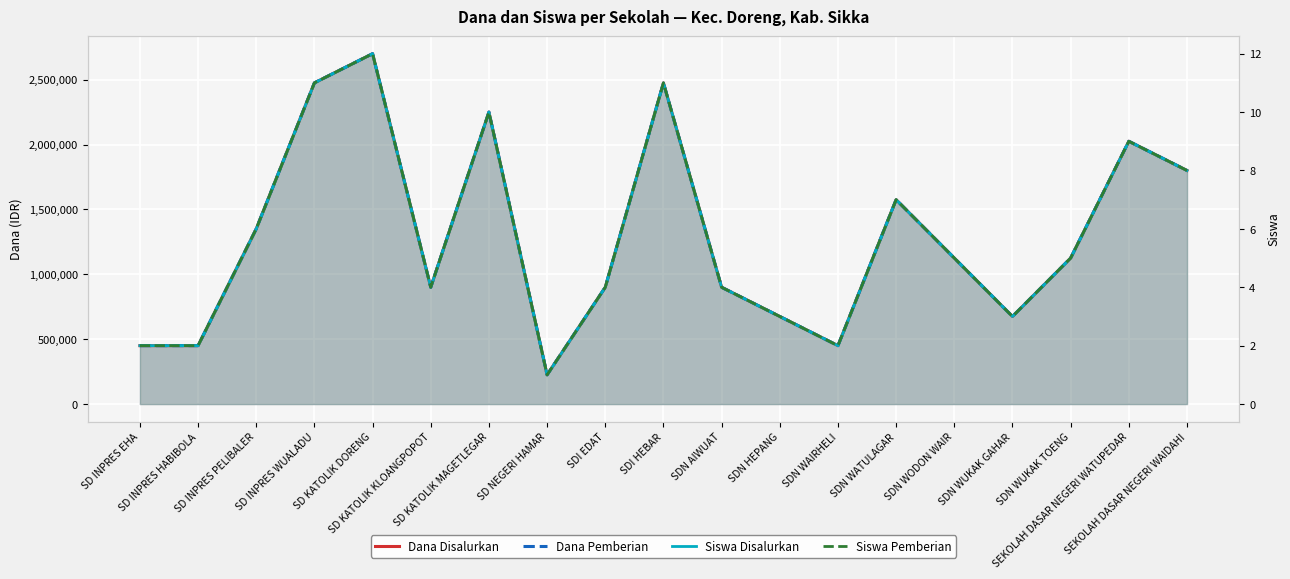

How many categories are shown in the chart?

19